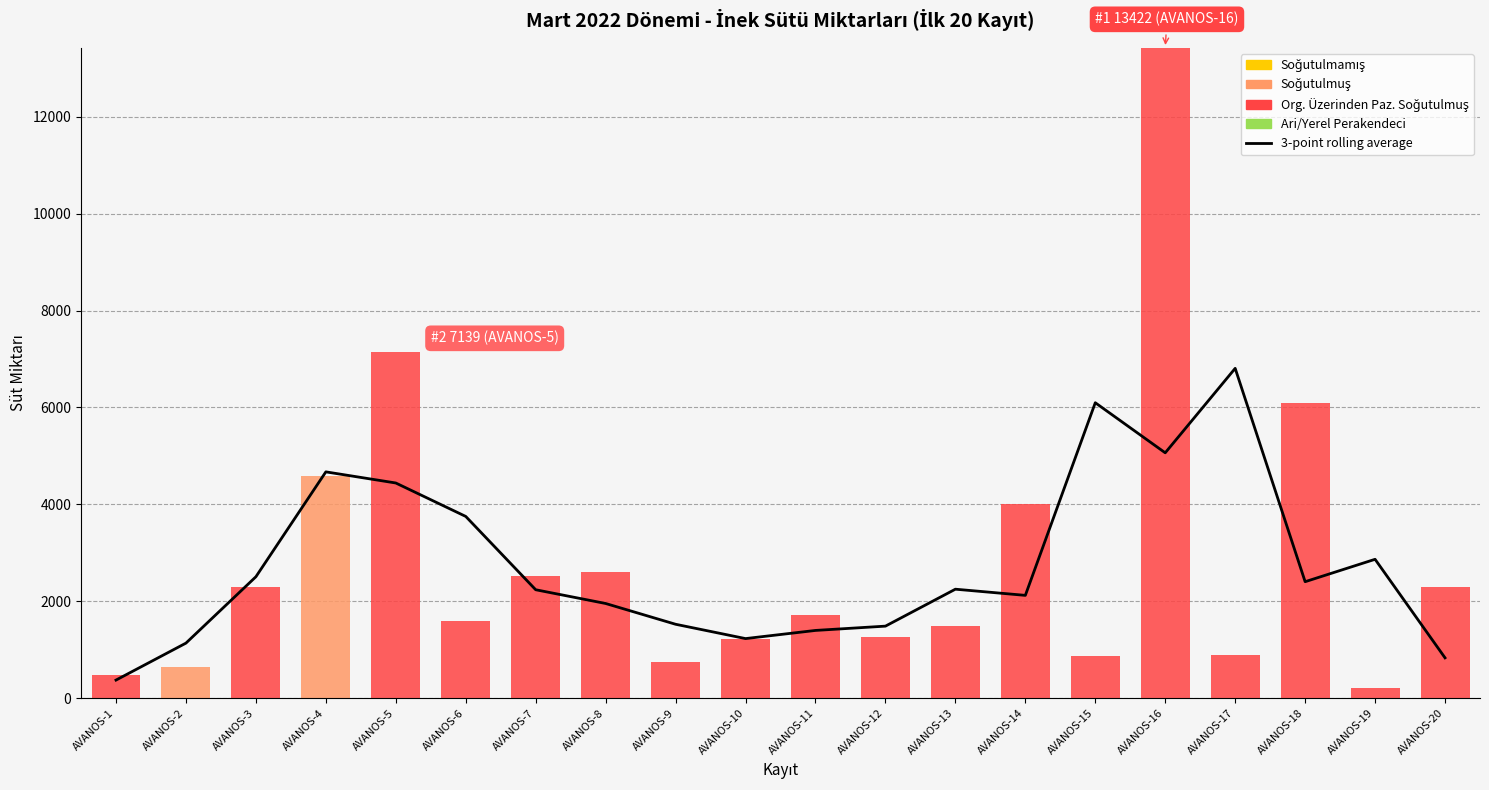

The value of Org. Üzerinden Paz. Soğutulmuş at AVANOS-13 is 2351.4. True or false?

False